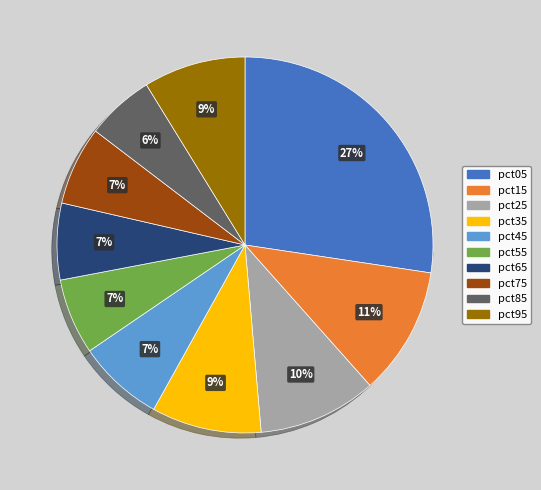

Count the number of slices in the pie.

10